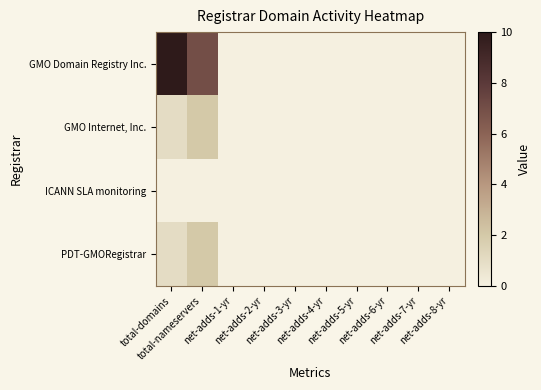

Between net-adds-5-yr and net-adds-6-yr, which series saw the biggest shift?

GMO Domain Registry Inc.